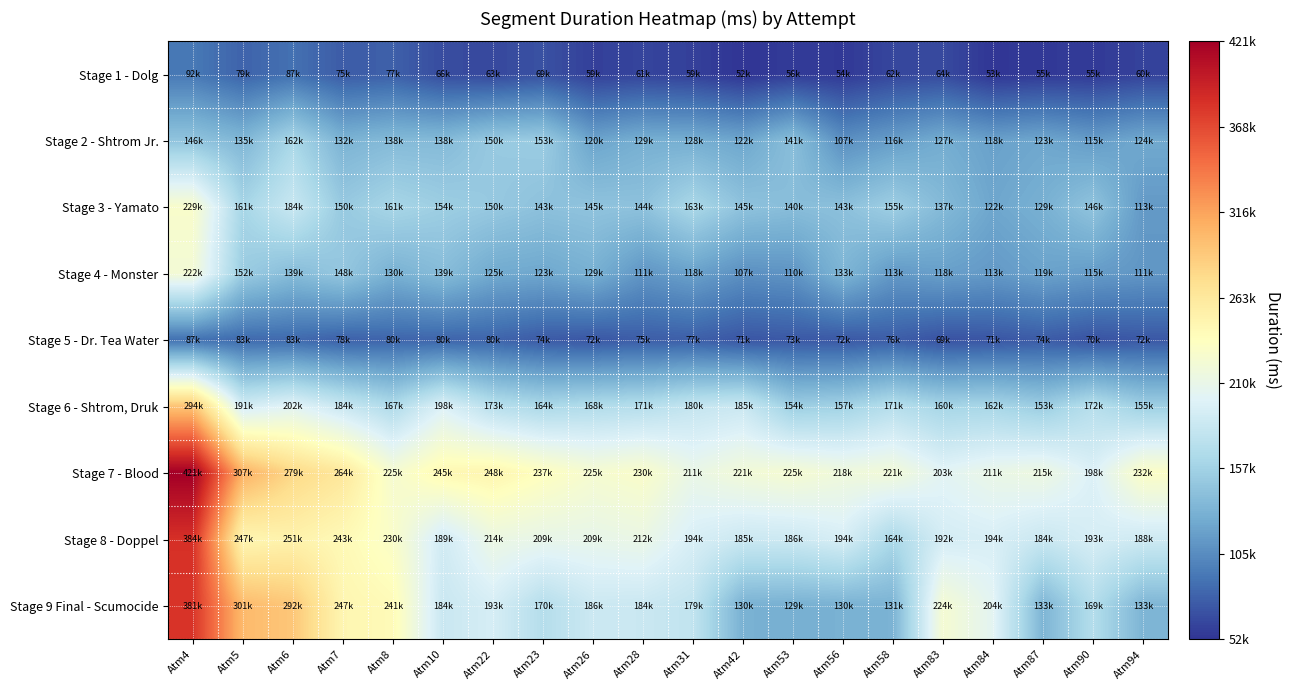

Reading left to right, extract all data points from this chart.

Stage 1 - Dolg: Atm4=91962	Atm5=79225	Atm6=87247	Atm7=74819	Atm8=77174	Atm10=65809	Atm22=63379	Atm23=68664	Atm26=58599	Atm28=60971	Atm31=58773	Atm42=51857	Atm53=56007	Atm56=54465	Atm58=62192	Atm83=64412	Atm84=52656	Atm87=54635	Atm90=55022	Atm94=59824
Stage 2 - Shtrom Jr.: Atm4=145873	Atm5=134784	Atm6=162061	Atm7=131660	Atm8=137682	Atm10=137709	Atm22=149947	Atm23=152588	Atm26=120252	Atm28=128779	Atm31=127814	Atm42=121854	Atm53=140817	Atm56=106831	Atm58=116264	Atm83=126568	Atm84=118285	Atm87=122606	Atm90=115374	Atm94=123824
Stage 3 - Yamato: Atm4=228767	Atm5=160774	Atm6=184035	Atm7=150304	Atm8=161259	Atm10=154164	Atm22=149627	Atm23=143074	Atm26=145377	Atm28=143976	Atm31=163045	Atm42=144704	Atm53=139908	Atm56=142555	Atm58=154942	Atm83=137190	Atm84=122123	Atm87=129488	Atm90=145644	Atm94=113457
Stage 4 - Monster: Atm4=221990	Atm5=152404	Atm6=138899	Atm7=147853	Atm8=129764	Atm10=138905	Atm22=124888	Atm23=122529	Atm26=129202	Atm28=110852	Atm31=118307	Atm42=107190	Atm53=109703	Atm56=133358	Atm58=113203	Atm83=117512	Atm84=113336	Atm87=119472	Atm90=114805	Atm94=111020
Stage 5 - Dr. Tea Water: Atm4=87327	Atm5=83401	Atm6=82844	Atm7=77623	Atm8=80224	Atm10=80094	Atm22=80009	Atm23=73804	Atm26=71859	Atm28=75497	Atm31=76633	Atm42=71168	Atm53=72773	Atm56=72342	Atm58=75783	Atm83=69006	Atm84=71018	Atm87=74477	Atm90=69590	Atm94=72496
Stage 6 - Shtrom, Druk: Atm4=294188	Atm5=191402	Atm6=202315	Atm7=183670	Atm8=166590	Atm10=197758	Atm22=172501	Atm23=163730	Atm26=167887	Atm28=170545	Atm31=180386	Atm42=184839	Atm53=153987	Atm56=157420	Atm58=170823	Atm83=160154	Atm84=161597	Atm87=152909	Atm90=171637	Atm94=155019
Stage 7 - Blood: Atm4=421123	Atm5=306860	Atm6=278783	Atm7=263702	Atm8=225359	Atm10=244875	Atm22=248294	Atm23=236673	Atm26=225377	Atm28=229937	Atm31=211439	Atm42=220810	Atm53=224639	Atm56=218010	Atm58=220719	Atm83=202912	Atm84=211209	Atm87=215361	Atm90=197541	Atm94=232167
Stage 8 - Doppel: Atm4=384216	Atm5=246662	Atm6=251153	Atm7=242638	Atm8=230165	Atm10=189489	Atm22=213500	Atm23=209258	Atm26=208946	Atm28=212028	Atm31=194451	Atm42=185351	Atm53=186245	Atm56=193723	Atm58=163573	Atm83=191653	Atm84=194451	Atm87=184161	Atm90=193259	Atm94=187515
Stage 9 Final - Scumocide: Atm4=380772	Atm5=300789	Atm6=291605	Atm7=247124	Atm8=241347	Atm10=184001	Atm22=192887	Atm23=170341	Atm26=185581	Atm28=184391	Atm31=178583	Atm42=130042	Atm53=128789	Atm56=129913	Atm58=131318	Atm83=224037	Atm84=203841	Atm87=132973	Atm90=169245	Atm94=132978